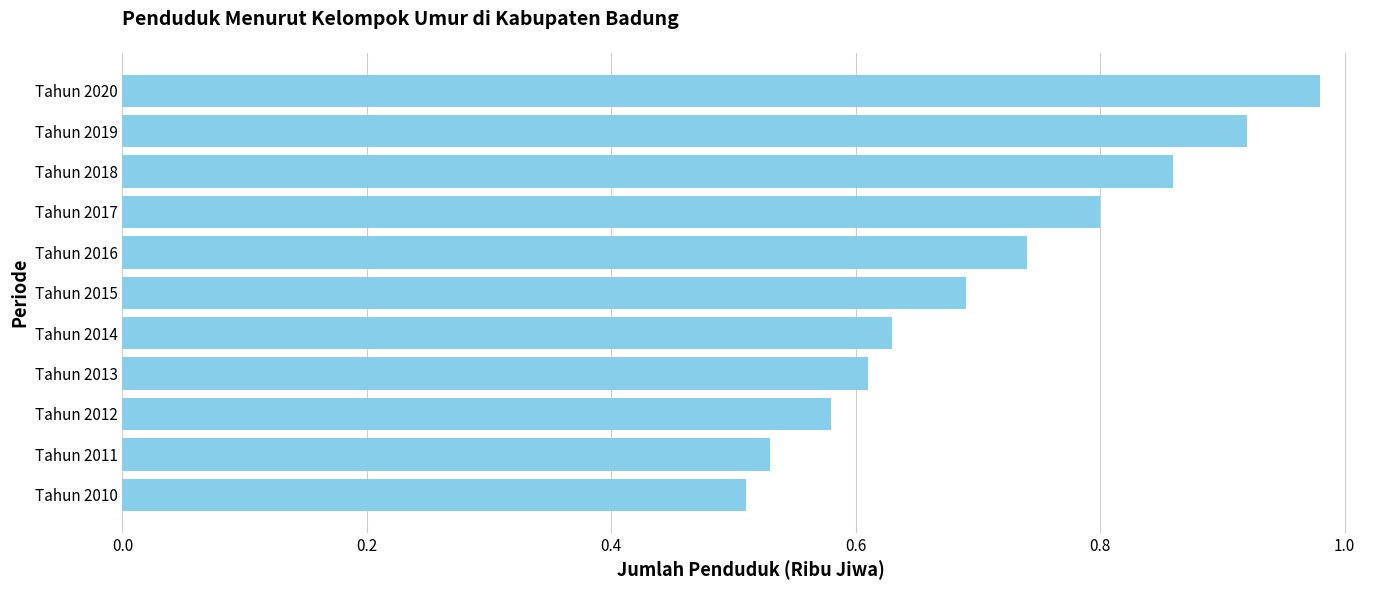

What is the change in value from Tahun 2011 to Tahun 2019?

+0.4